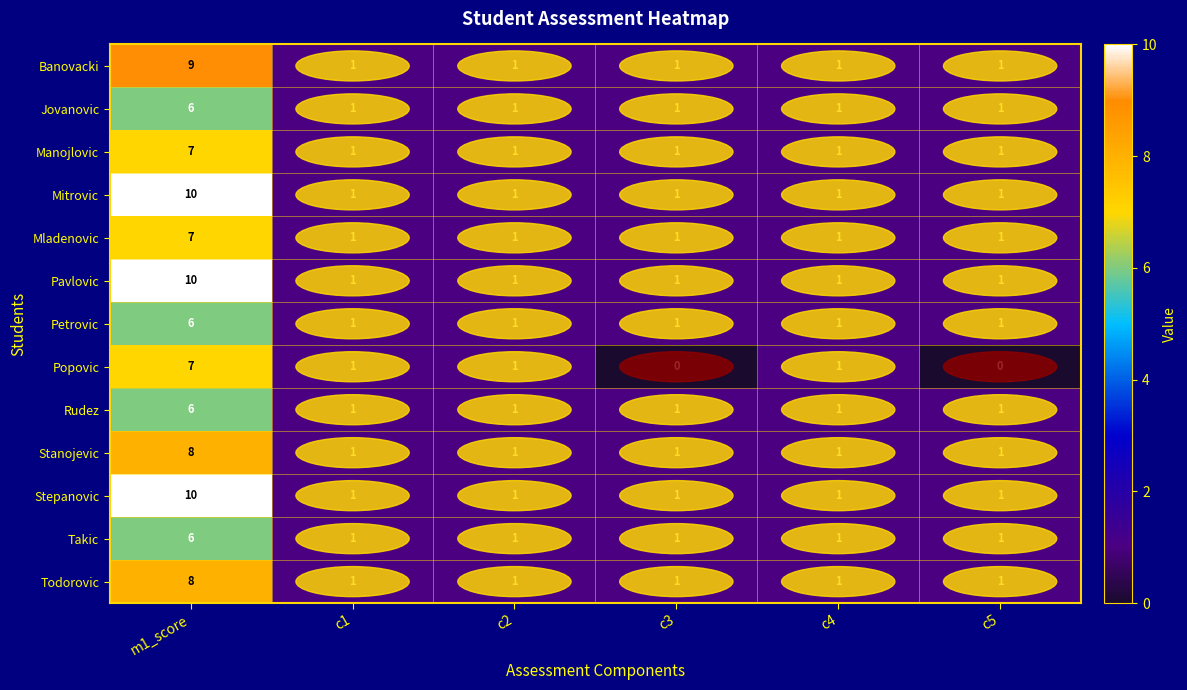

The value of Banovacki at c3 is 2. True or false?

False